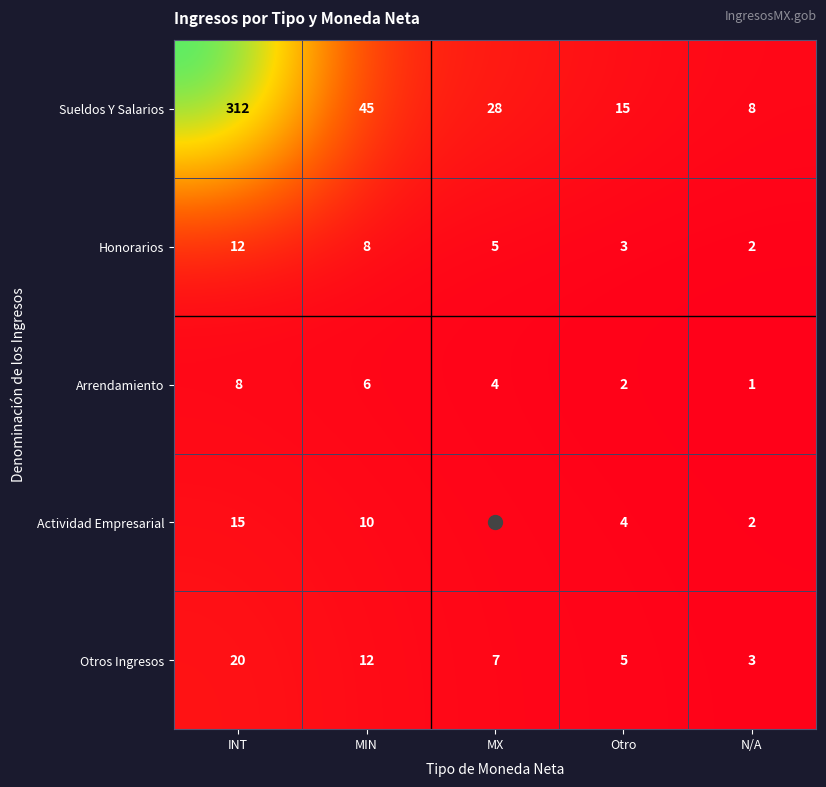

How many distinct data groups are displayed?

5